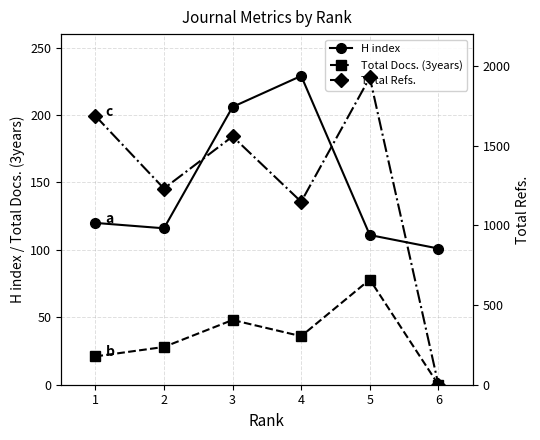

What is the lowest value of the H index series?

101